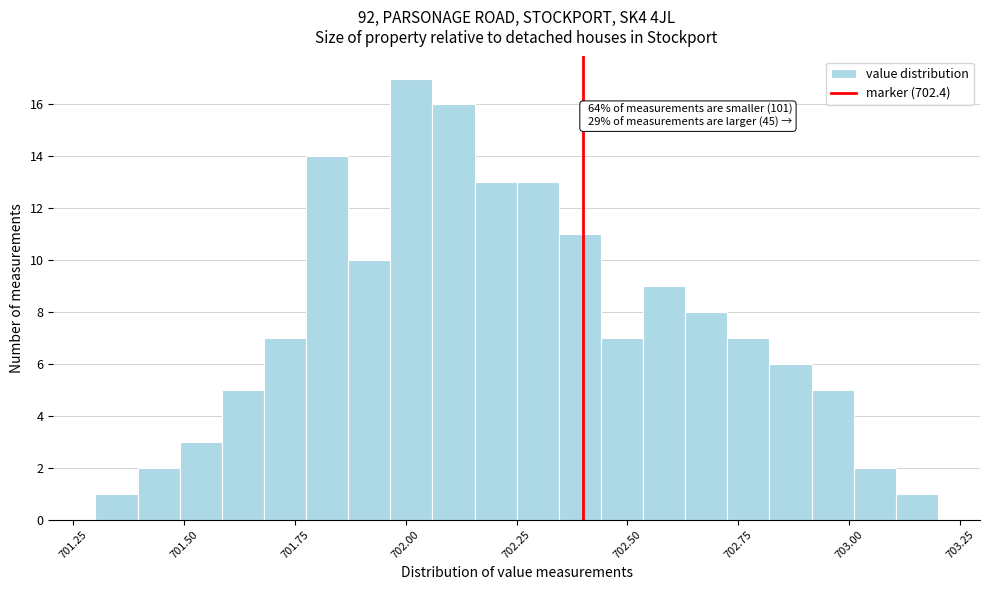

Read against the x-axis, roughly where is the centre of the tallest bar?

702.00